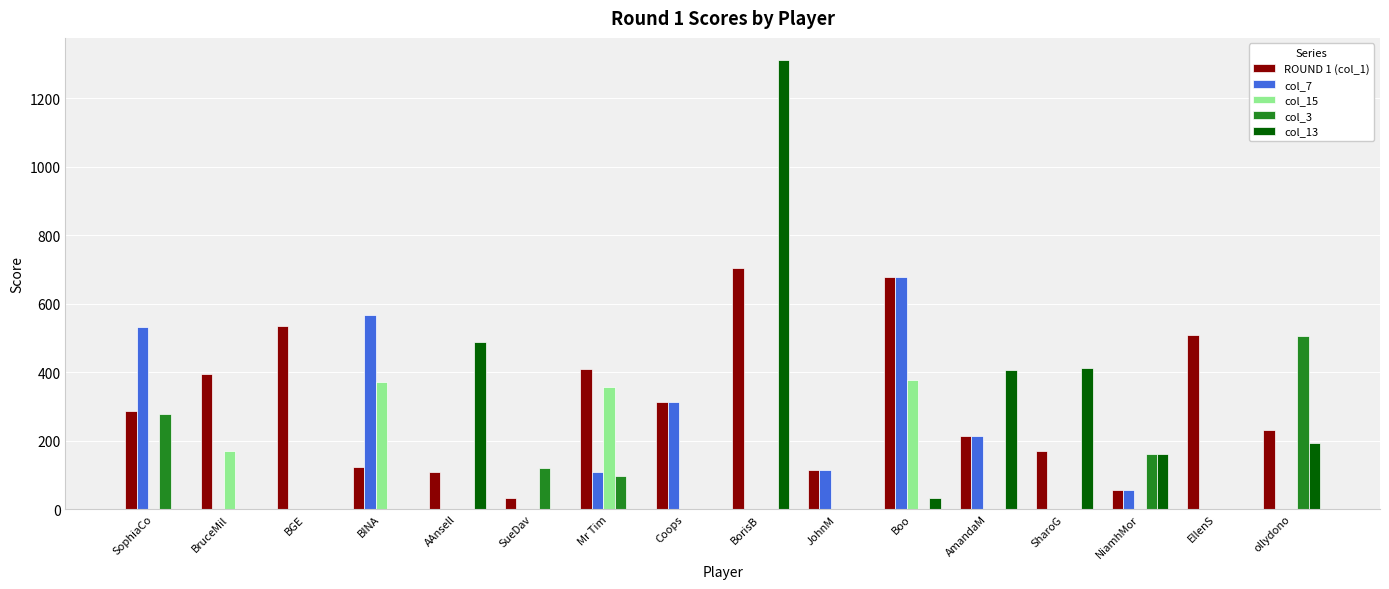

Which category has the highest value in the col_13 series?

BorisB